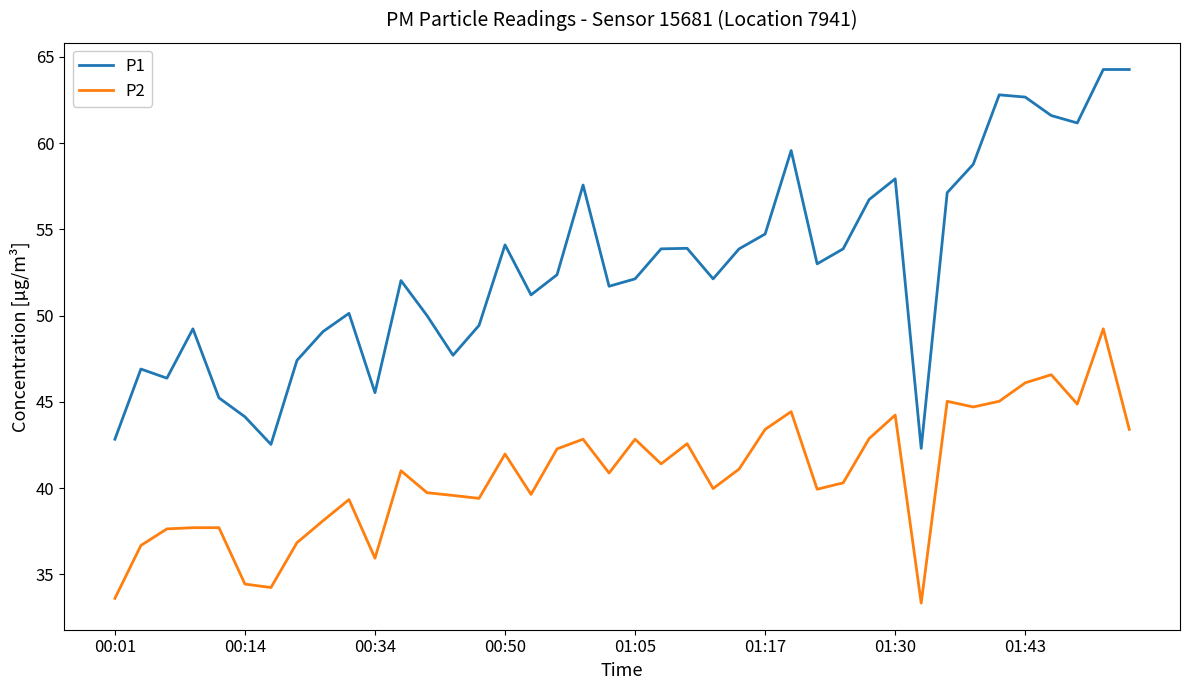

Rank the series by their maximum value, from highest to lowest.

P1, P2